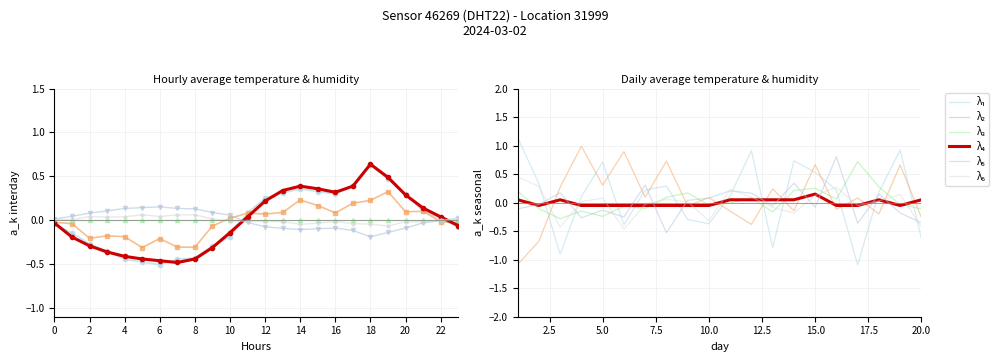

What is the sum of all λ₆ values?

-0.2